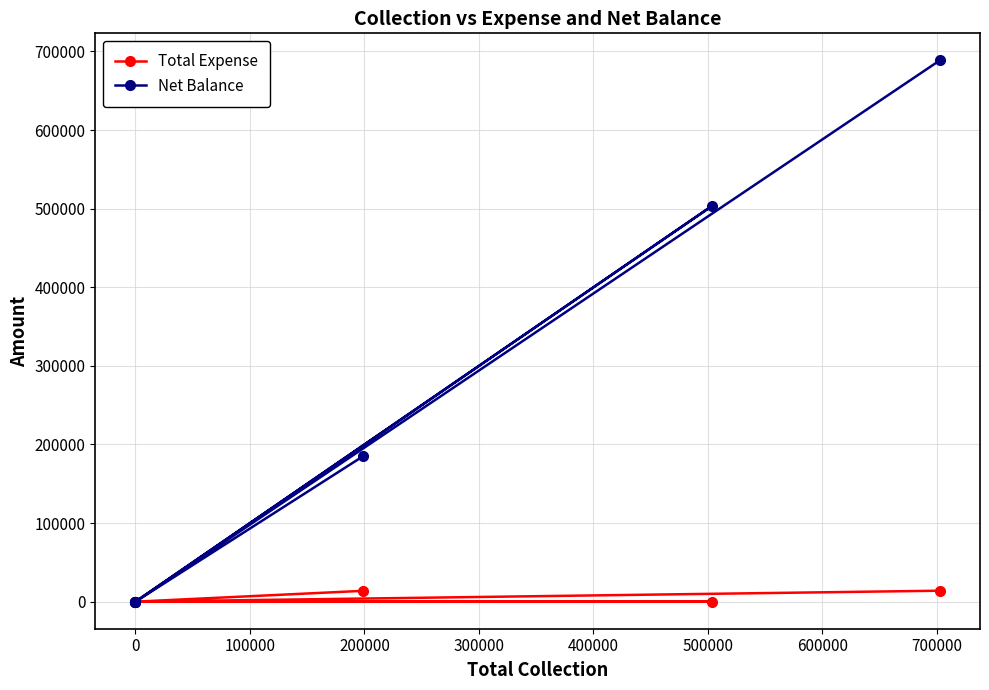

Does the chart display data point markers on the line(s)?

Yes